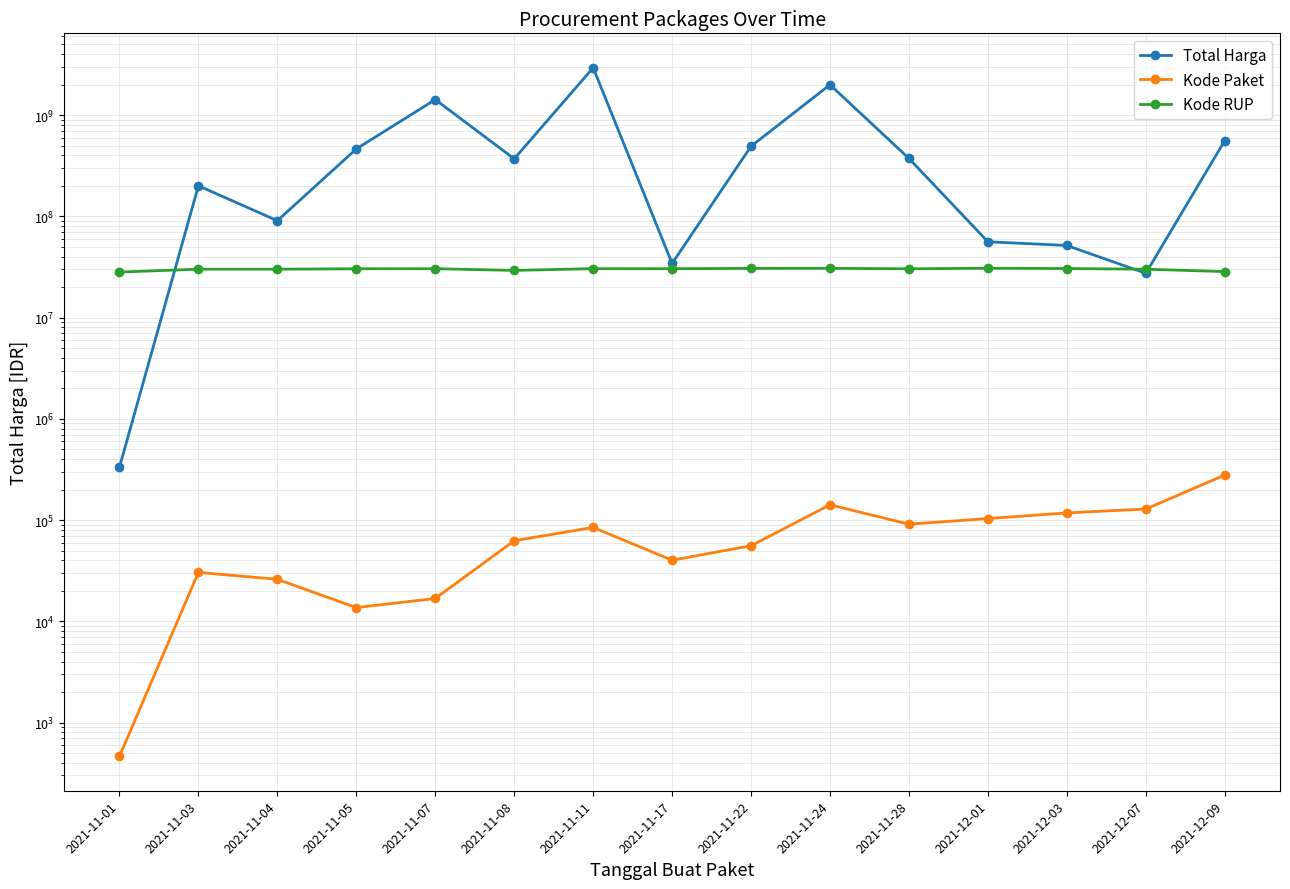

At how many categories does at least one series exceed 2642880609?

1